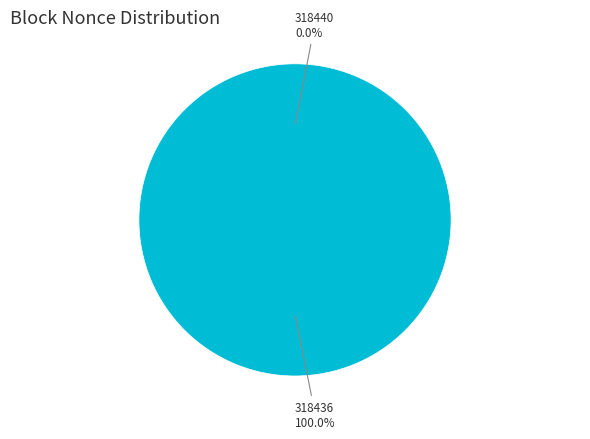

The 318436 slice represents 99% of the pie. True or false?

False